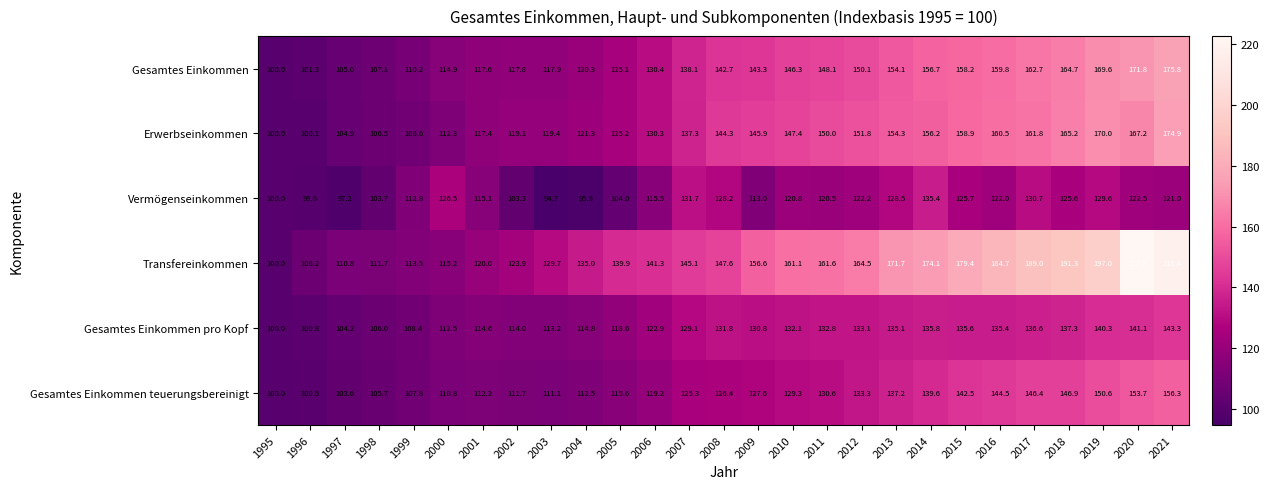

Rank the categories by Transfereinkommen value from highest to lowest.

2020, 2021, 2019, 2018, 2017, 2016, 2015, 2014, 2013, 2012, 2011, 2010, 2009, 2008, 2007, 2006, 2005, 2004, 2003, 2002, 2001, 2000, 1999, 1998, 1997, 1996, 1995